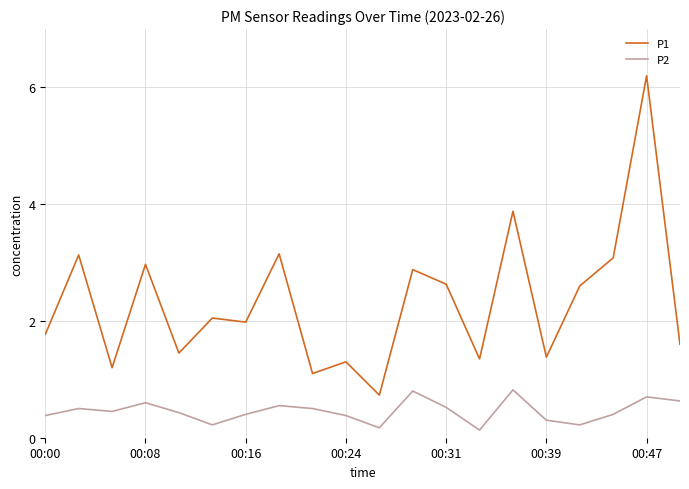

What is the highest value of the P1 series?

6.2